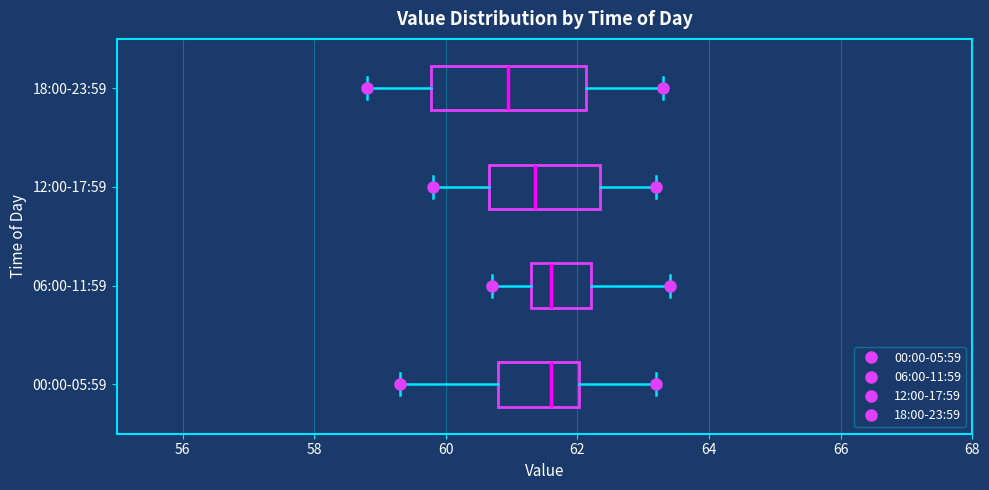

Where is the right edge of the box for 00:00-05:59 on the x-axis? The values are not printed on the chart, so give them approximately, as read against the axis.

62.0